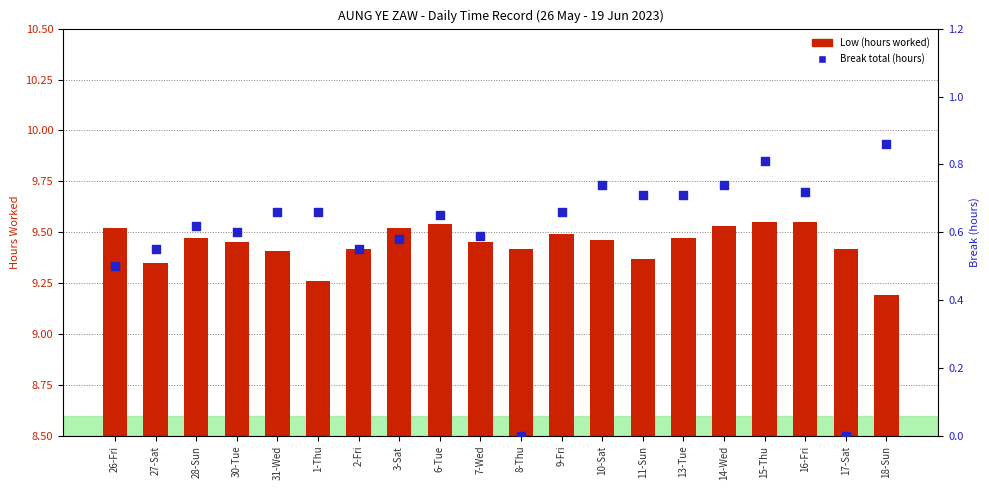

Which series contains the lowest Y value?

Break total (hours)